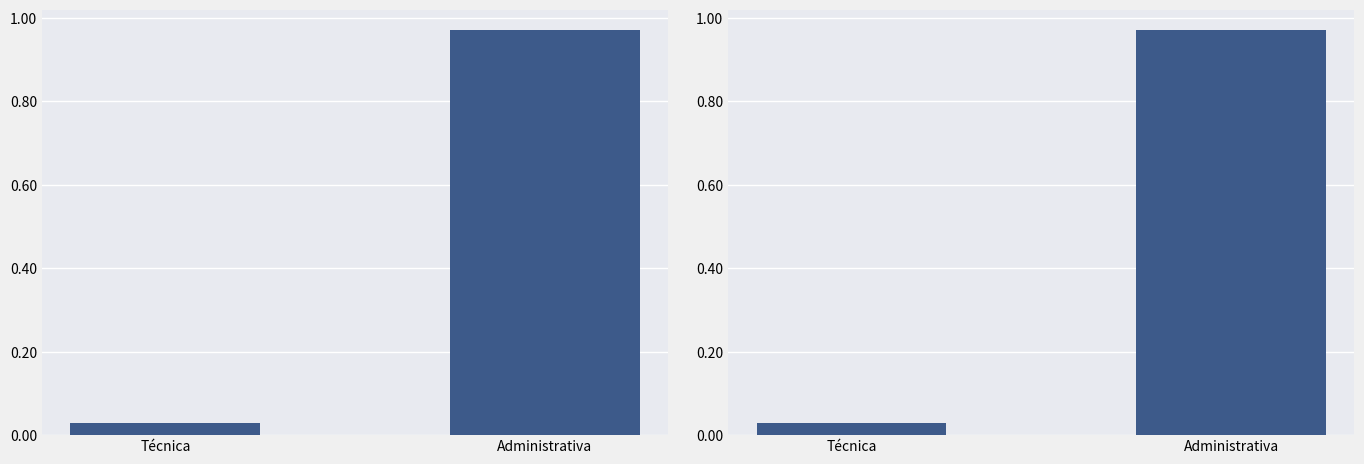

What is the label of the 2nd bar from the right?

Técnica